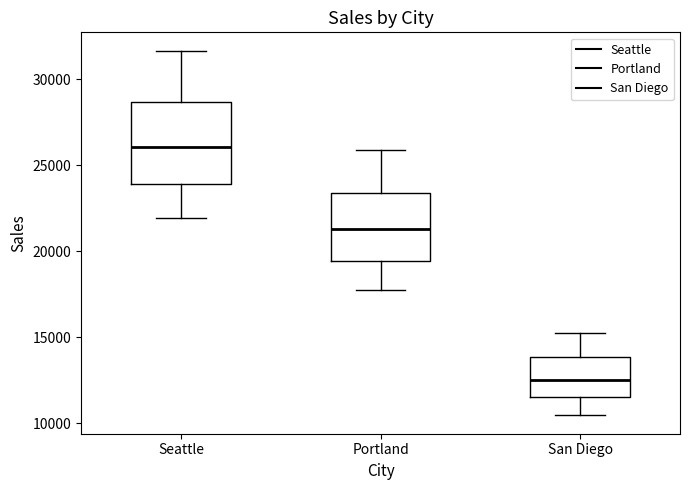

Reading left to right, read every box against the y-axis: the position of its median line, the range the box covers, and the ends of its whiskers. The values are not printed on the chart, so give them approximately, as read against the axis.

Seattle: median 26000, box 24000 to 28500, whiskers 22000 to 31500
Portland: median 21500, box 19500 to 23500, whiskers 18000 to 26000
San Diego: median 12500, box 11500 to 14000, whiskers 10500 to 15000